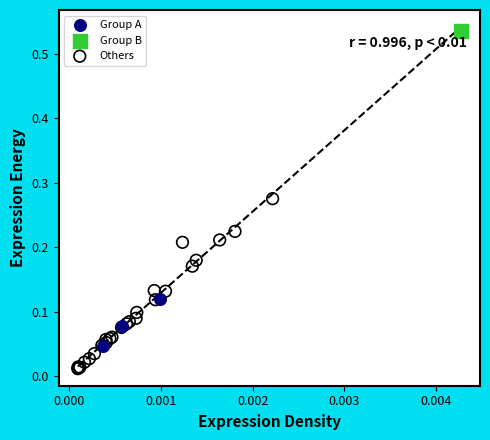

What are all the series names shown in the legend?

Group A, Group B, Others